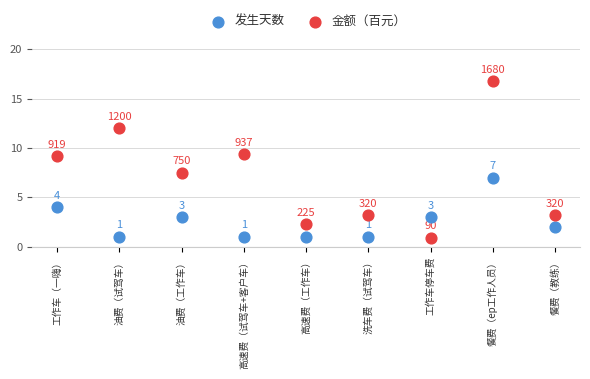

Which series reaches the maximum Y coordinate?

金额（百元）